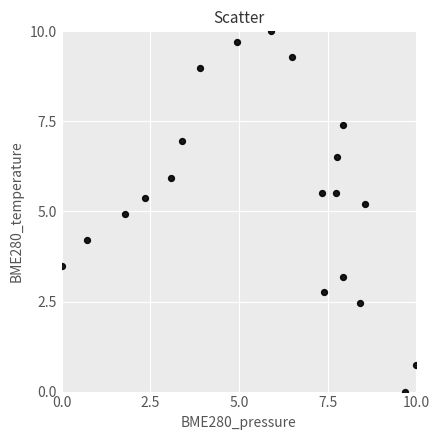

What is the range of Y values (max minus min)?

10.0